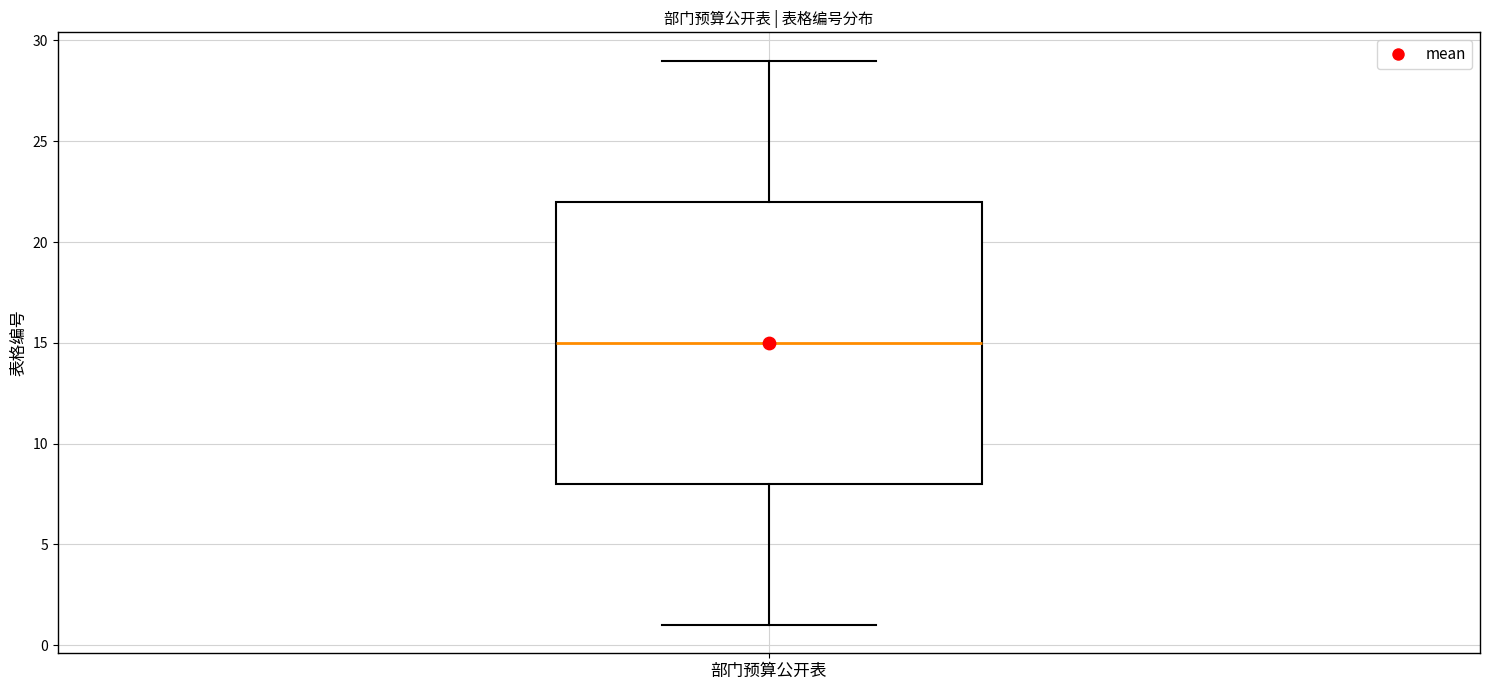

Read this box plot against the y-axis: the position of the median line, the range covered by the box, and the ends of both whiskers. The values are not printed on the chart, so give them approximately, as read against the axis.

median 15, box 8 to 22, whiskers 1 to 29